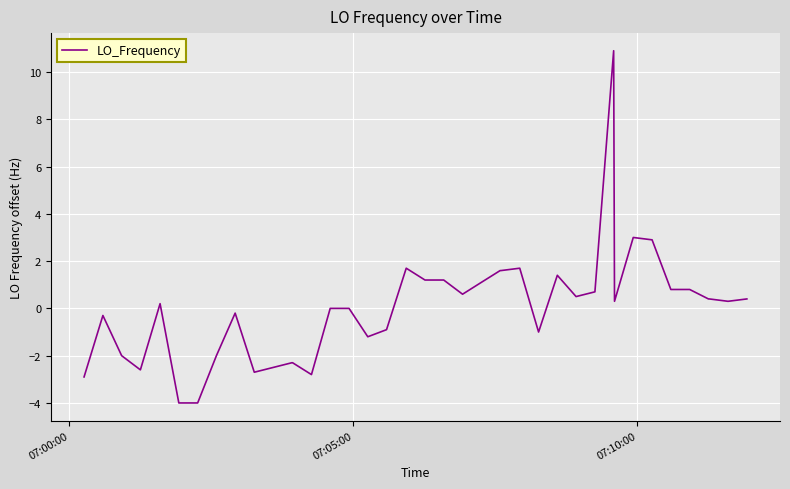

What is the smallest value displayed?

-4.0